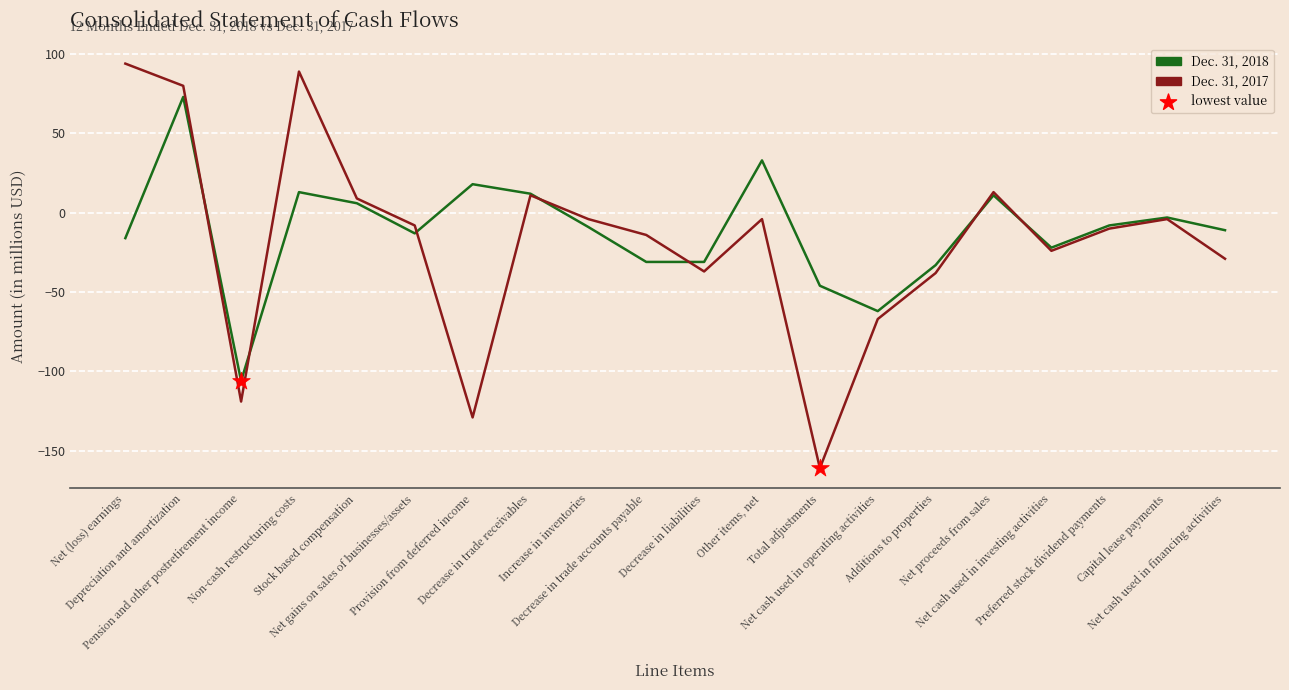

Which series has the largest range (max minus min)?

Dec. 31, 2017